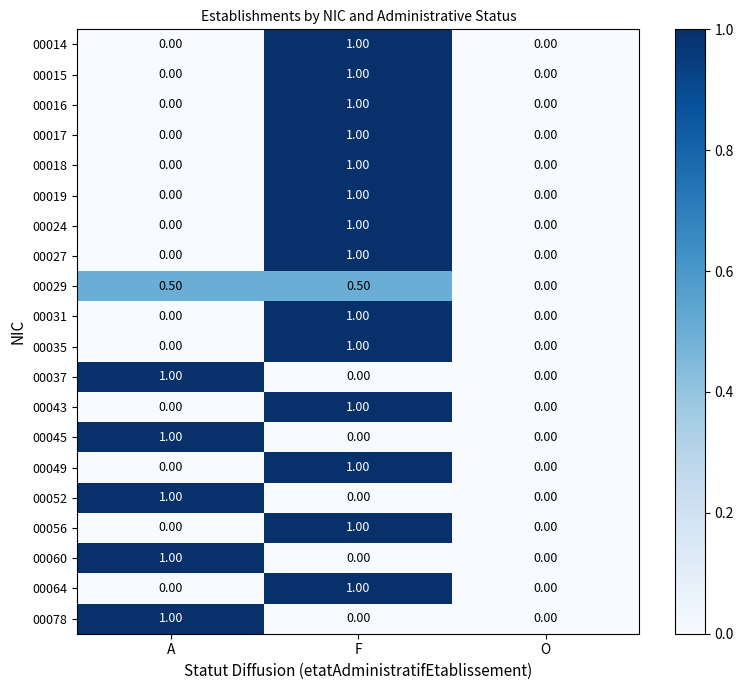

What is the spread (max minus min) of values at A?

1.0